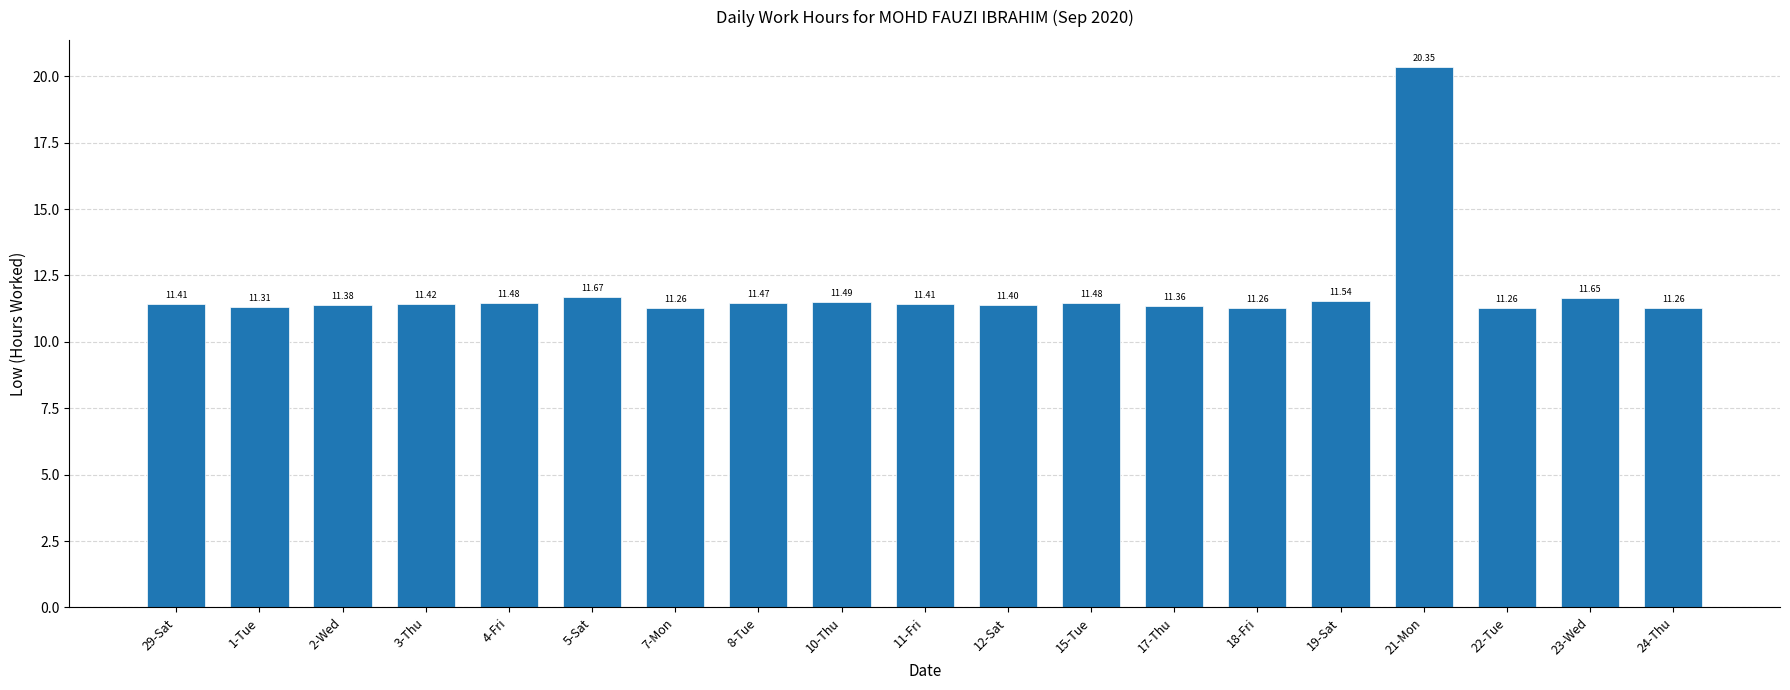

What is the value of the 10th bar from the left?

11.4